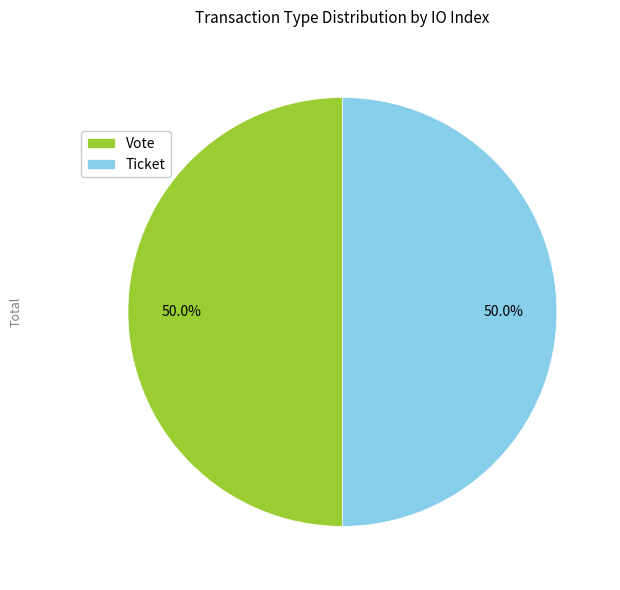

What percentage do Ticket and Vote together represent?

100.0%